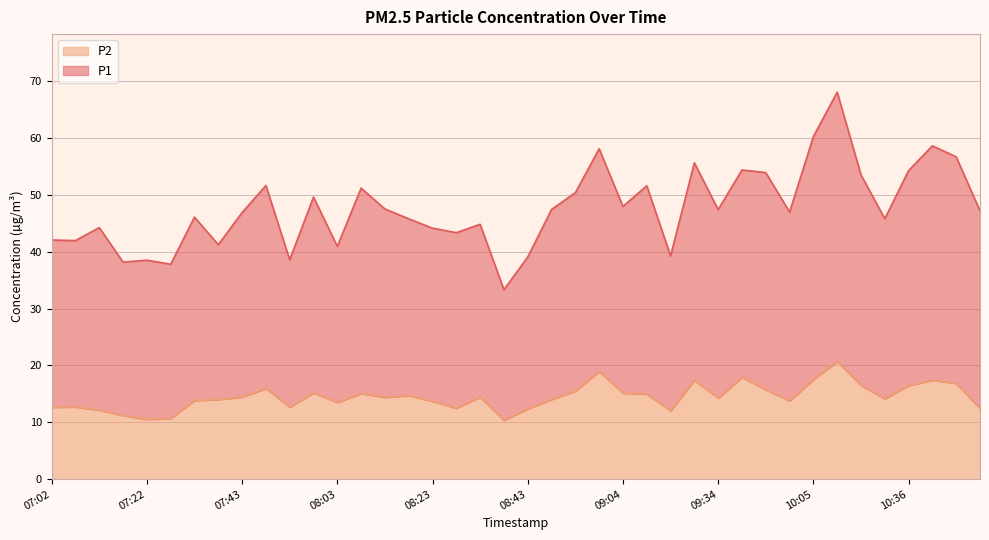

What is the sum of all P2 values?

578.6